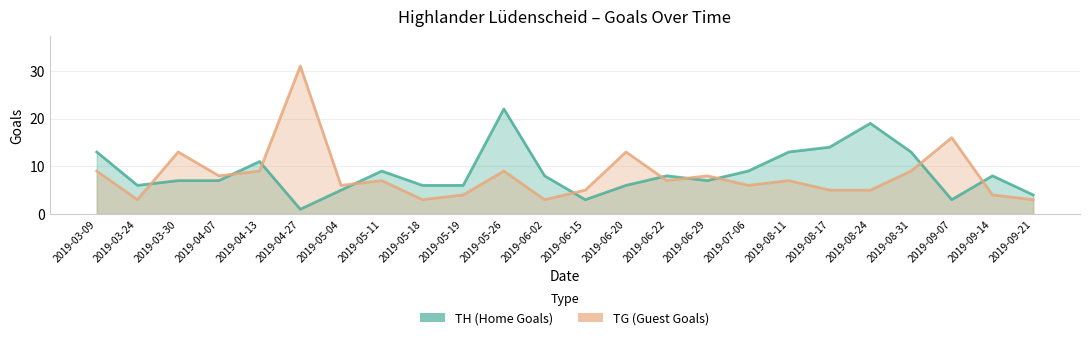

Reading left to right, extract all data points from this chart.

TH (Home Goals): 13	6	7	7	11	1	5	9	6	6	22	8	3	6	8	7	9	13	14	19	13	3	8	4
TG (Guest Goals): 9	3	13	8	9	31	6	7	3	4	9	3	5	13	7	8	6	7	5	5	9	16	4	3